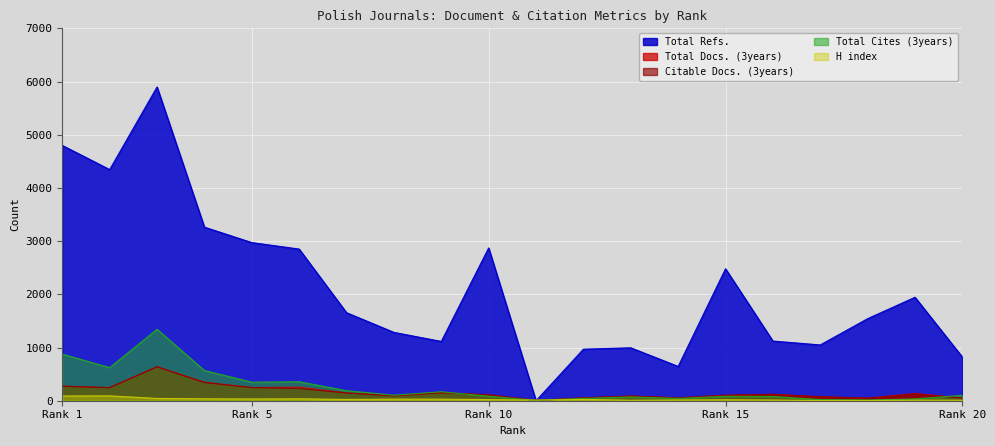

What is the average value of the H index series?

28